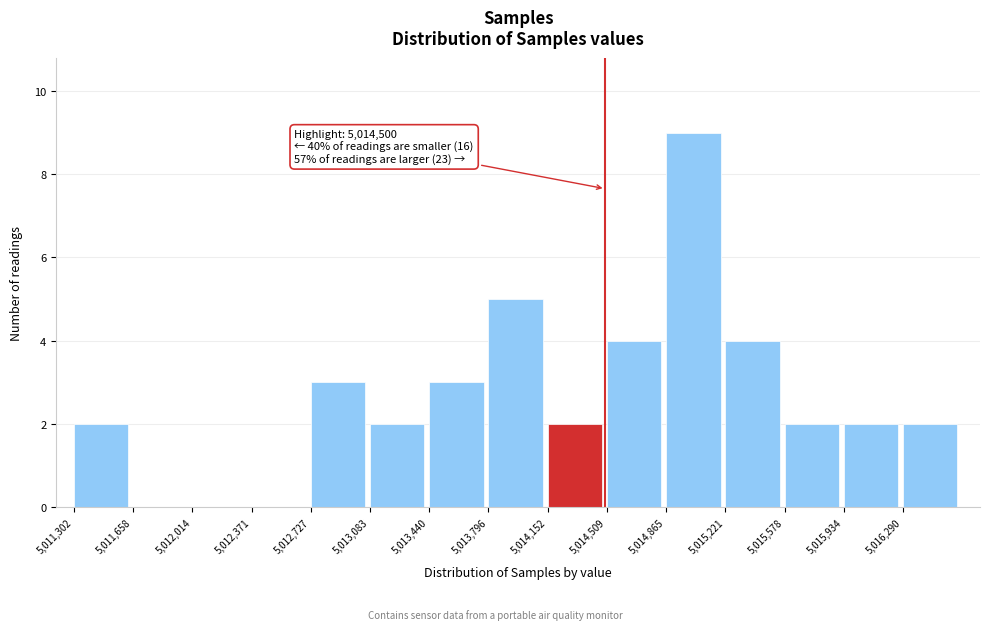

Which range on the x-axis has the tallest bar?

5014850 to 5015200